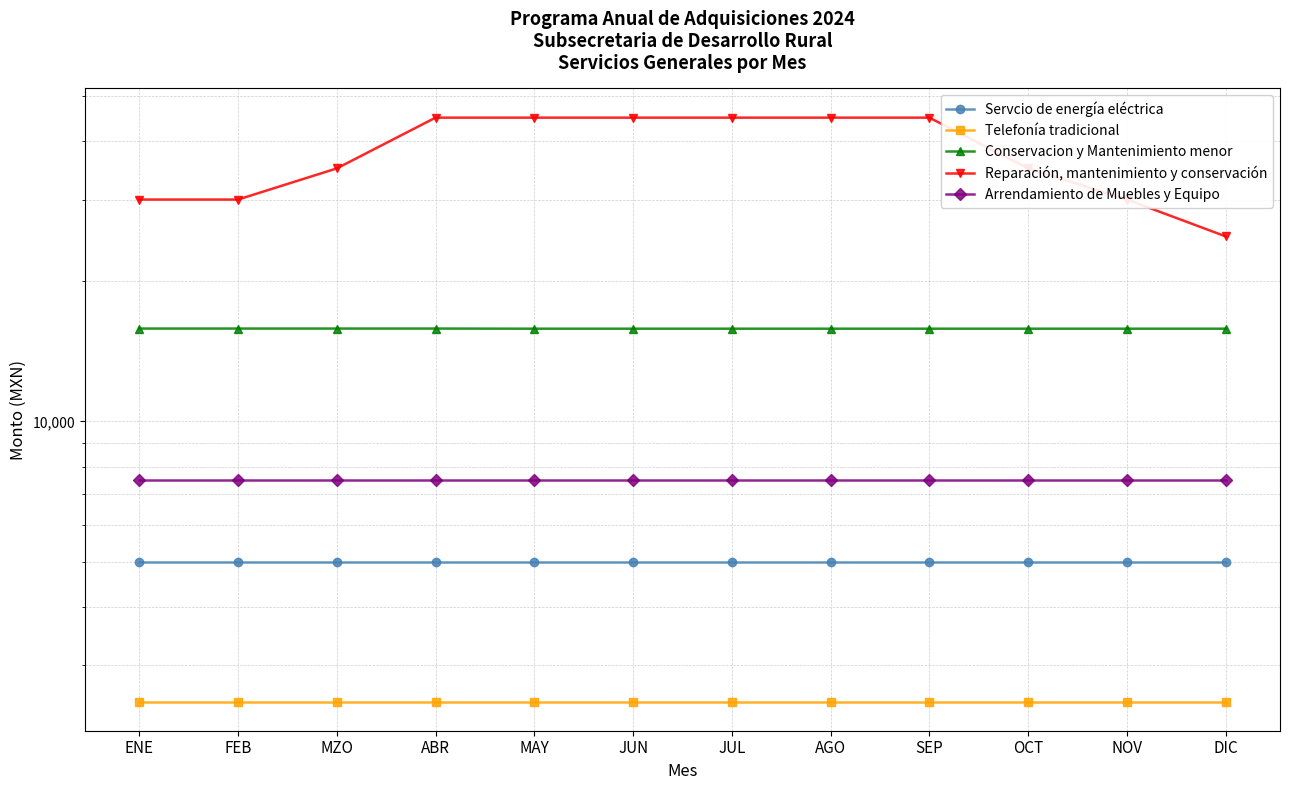

Which series has the largest range (max minus min)?

Reparación, mantenimiento y conservación